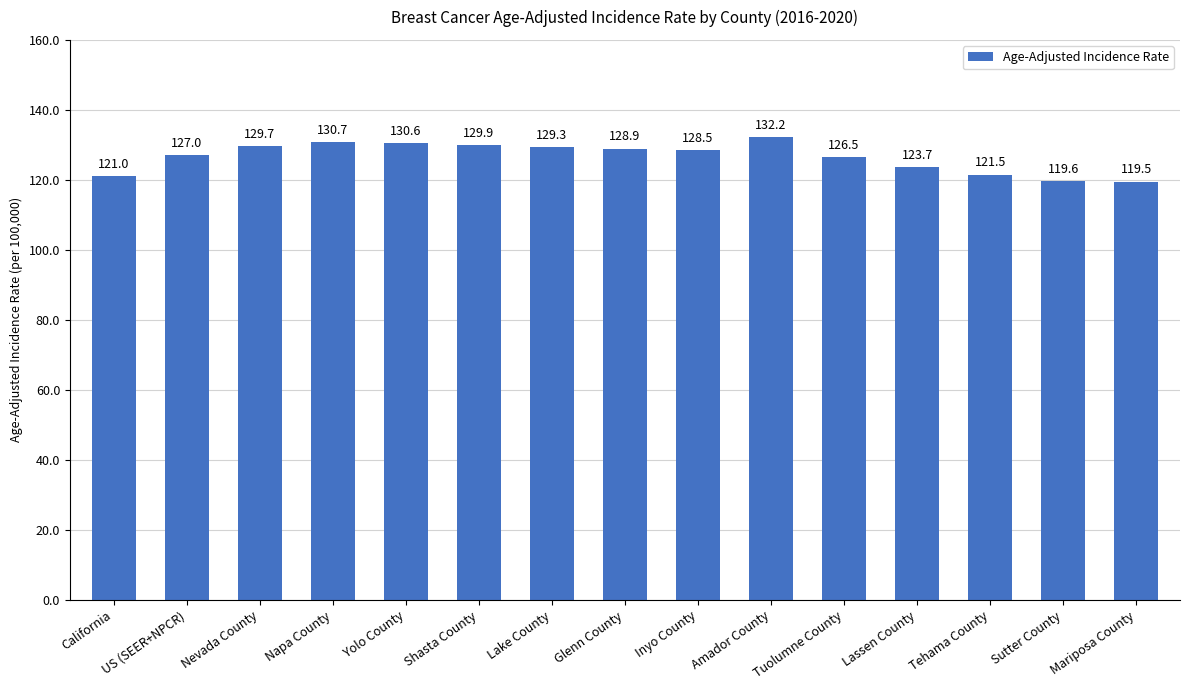

Count the number of categories in the chart.

15